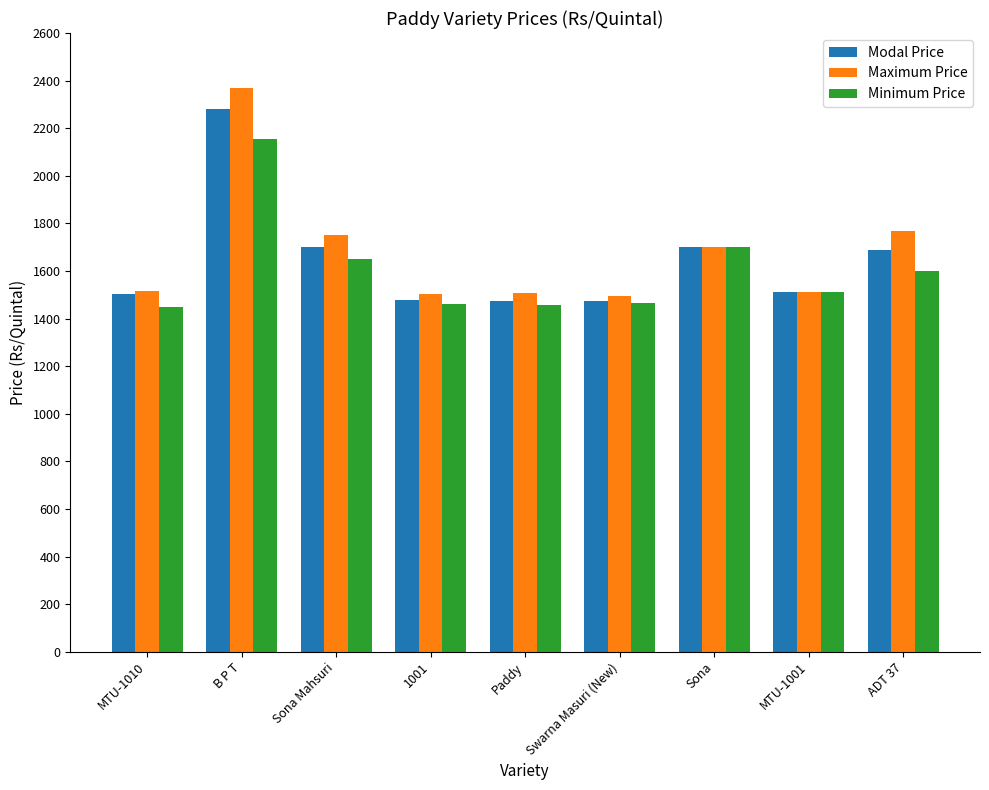

Rank the series at B P T from highest to lowest value.

Maximum Price, Modal Price, Minimum Price